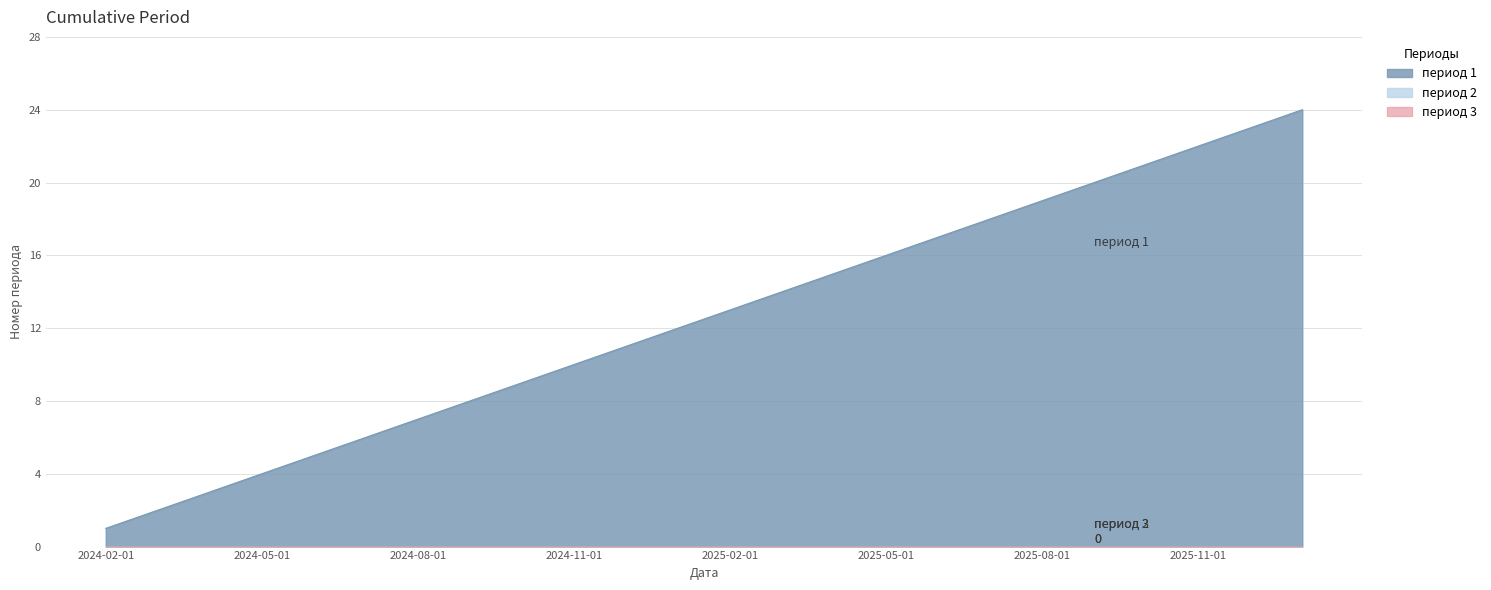

What are all the series names shown in the legend?

период 1, период 2, период 3